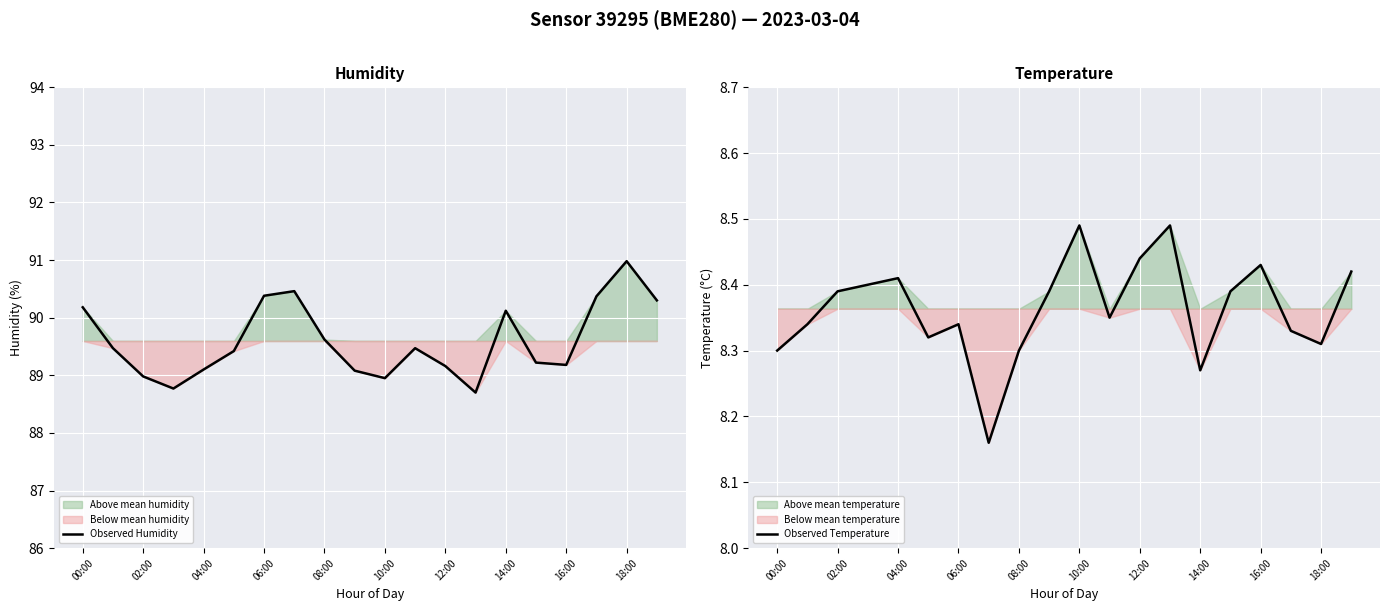

How many interior local peaks does the Observed Humidity series have?

4